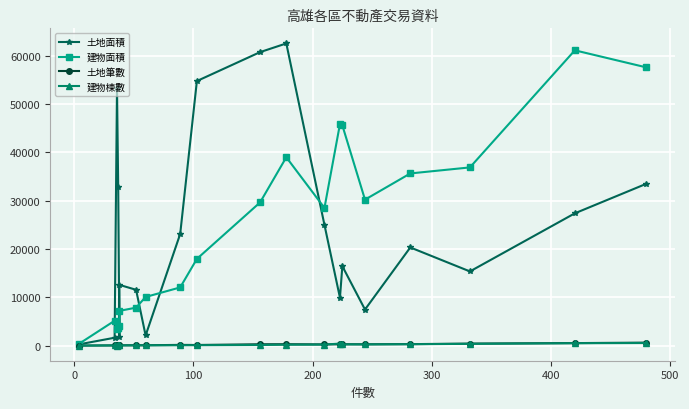

At how many categories does at least one series exceed 32946?

10